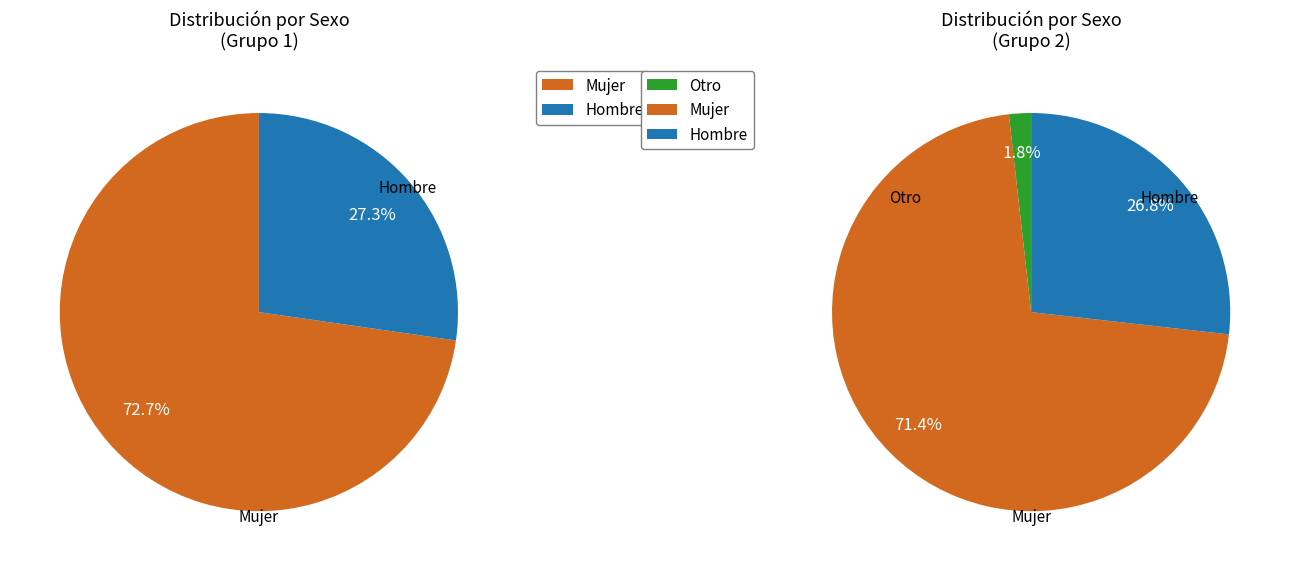

To the nearest percent, what is the average slice percentage?

50%